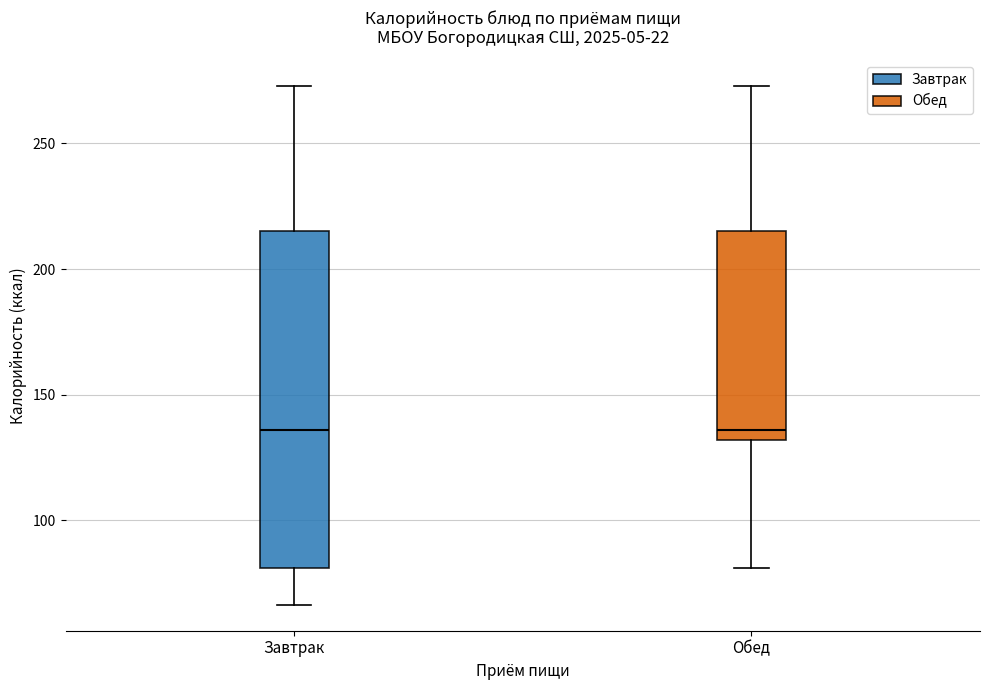

Which box is the tallest, from its lower edge to its upper edge?

Завтрак